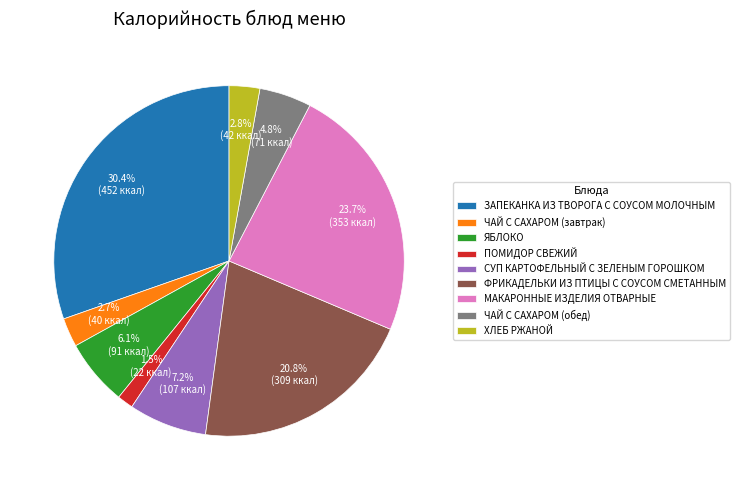

How many slices are in this pie chart?

9